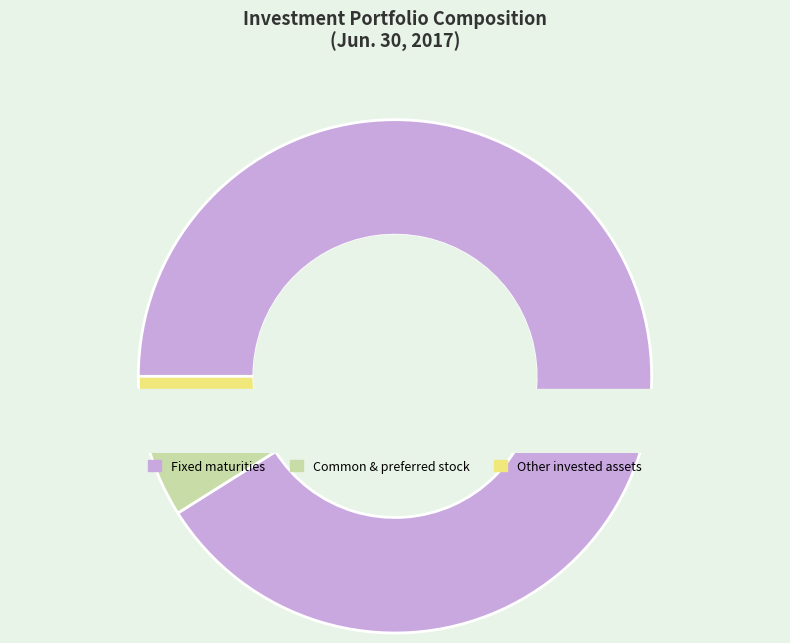

Approximately how many times larger is the value at Fixed maturities compared to Common and non-redeemable preferred stock?

18.9